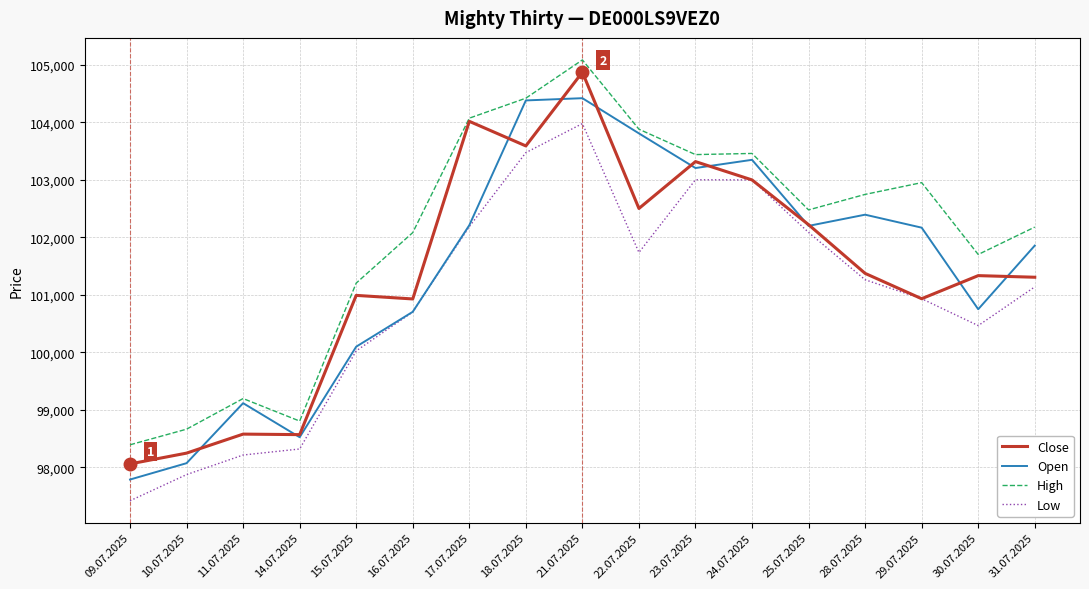

In Open, how many points are higher than both neighbors (excluding endpoints)?

4